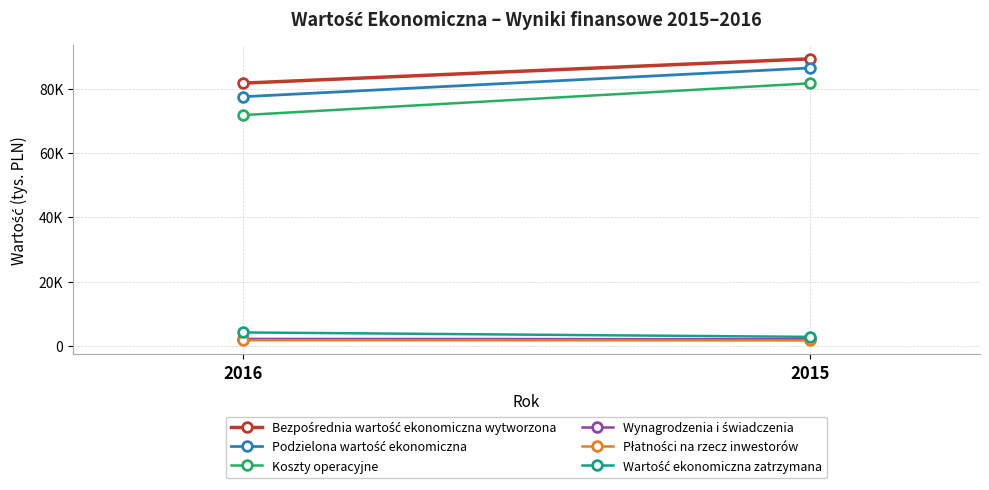

At which label is Płatności na rzecz inwestorów closest to 1771?

2015